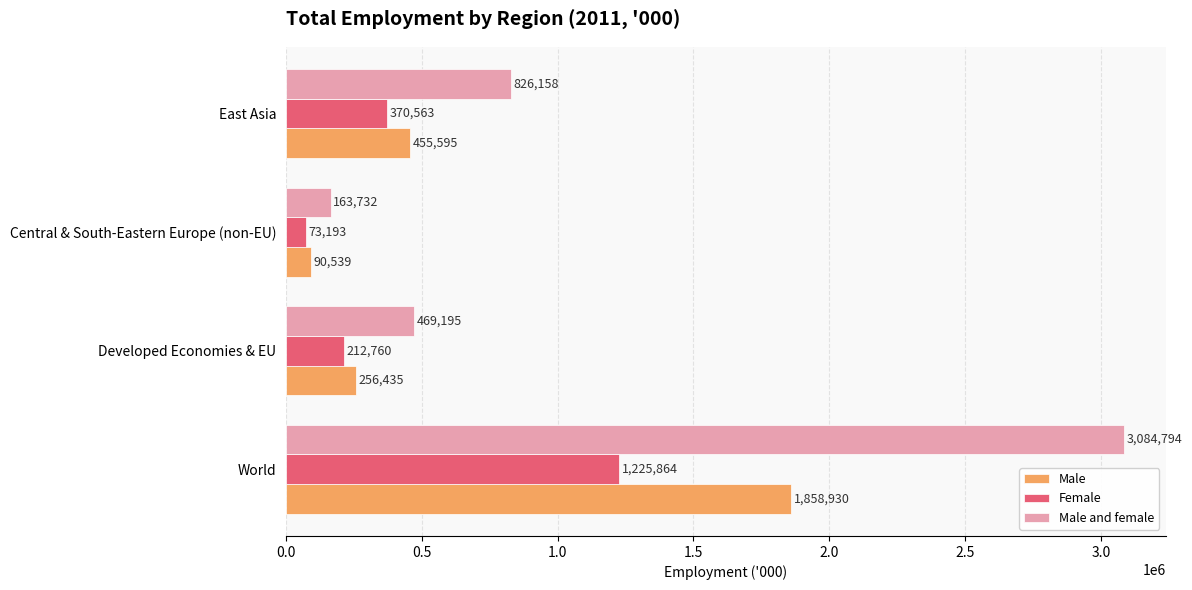

How many Female values are between 212760 and 1225864?

3